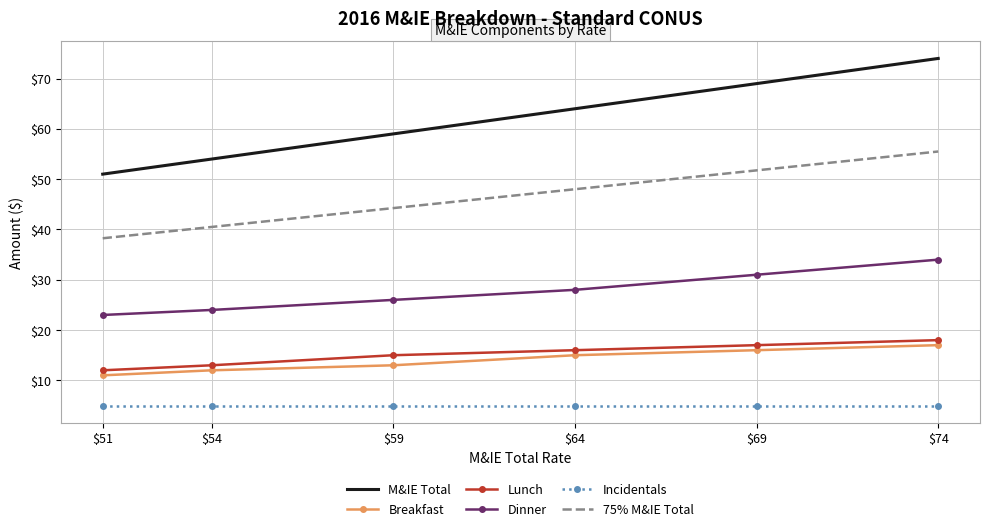

What is the difference between the highest and lowest values at $69?

64.0